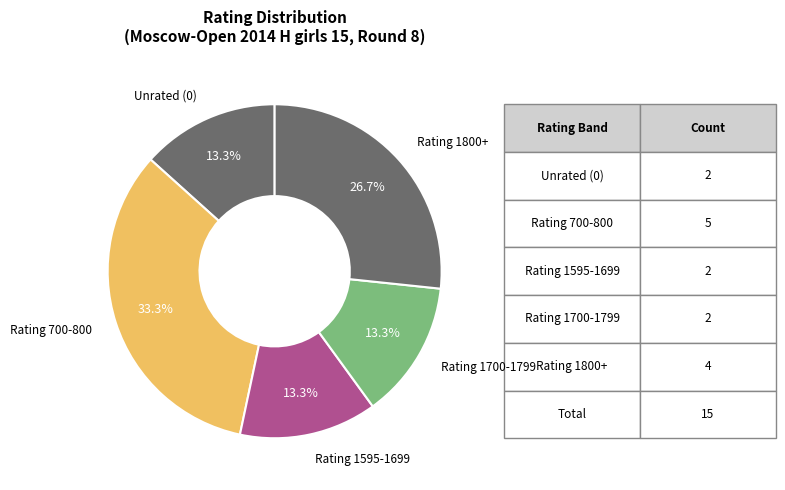

Which category has the biggest portion of the pie?

Rating 700-800